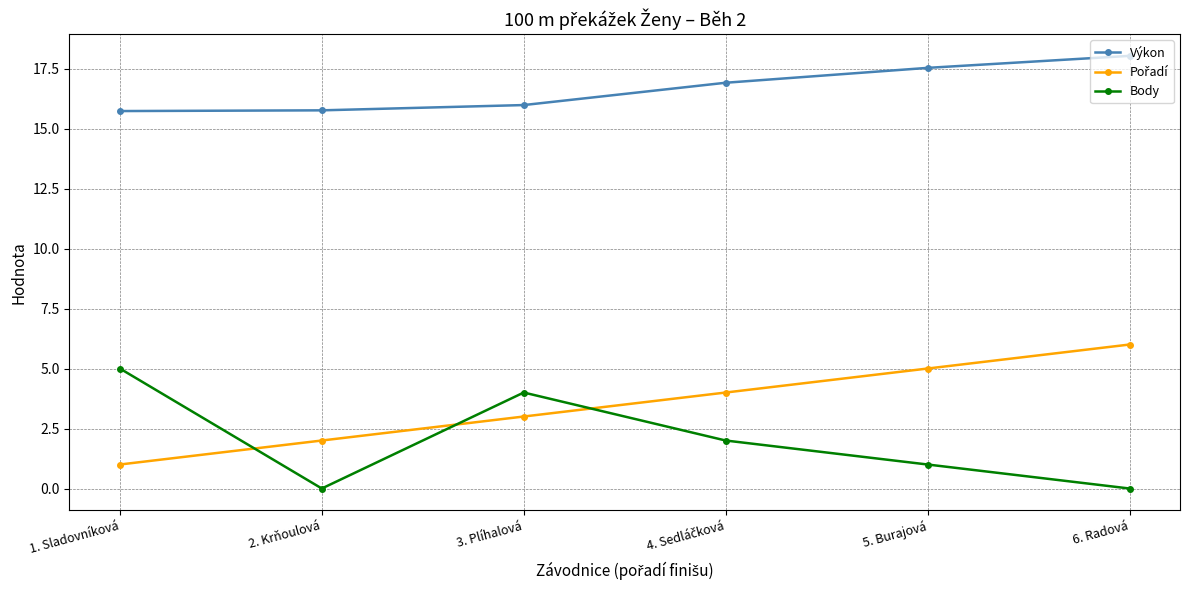

At which category does the chart reach its peak across all series?

6. Radová